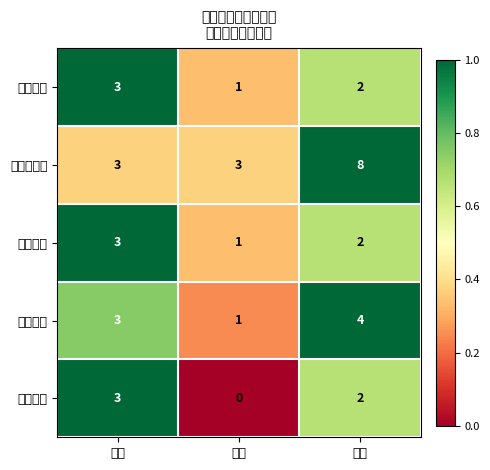

Which has a higher value, 乡级 or 村级?

村级